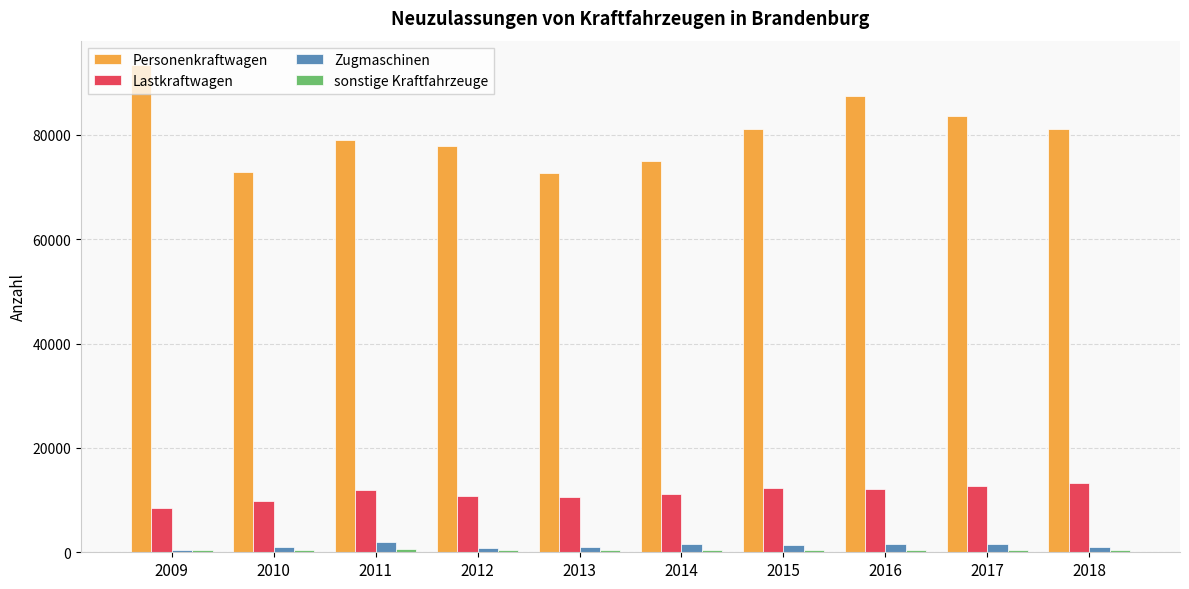

Which label corresponds to the largest value in the chart?

2009